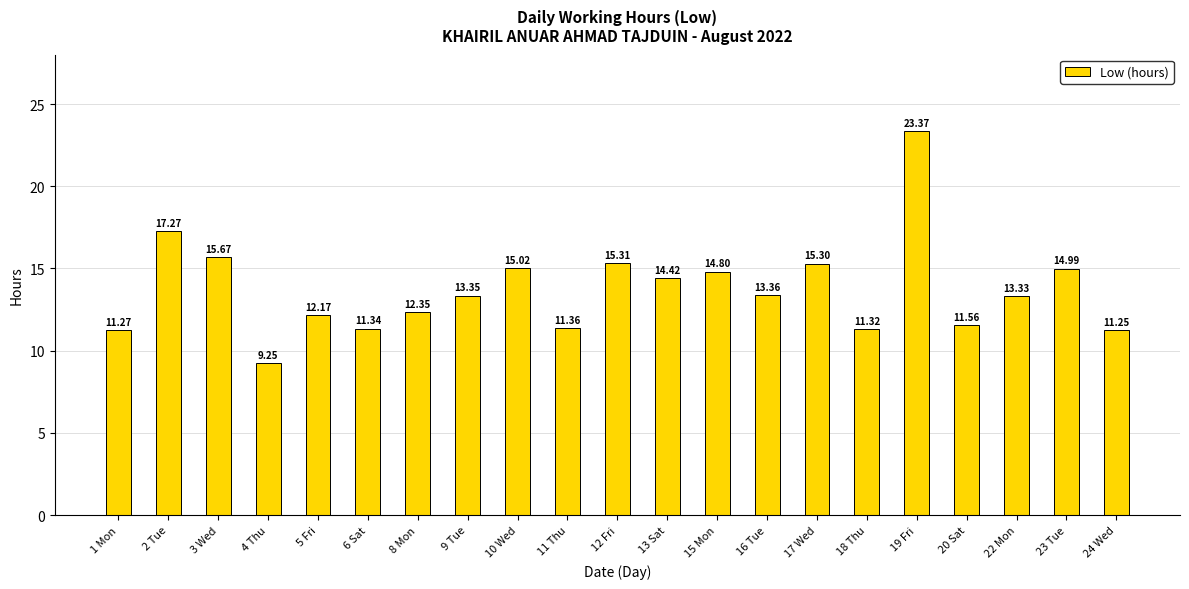

What is the label of the 20th bar from the left?

23 Tue